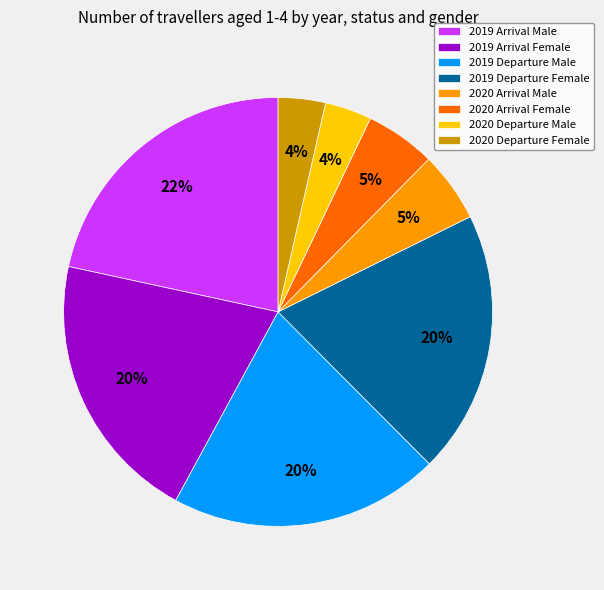

Does 2020 Arrival Female represent more than half of the total?

No